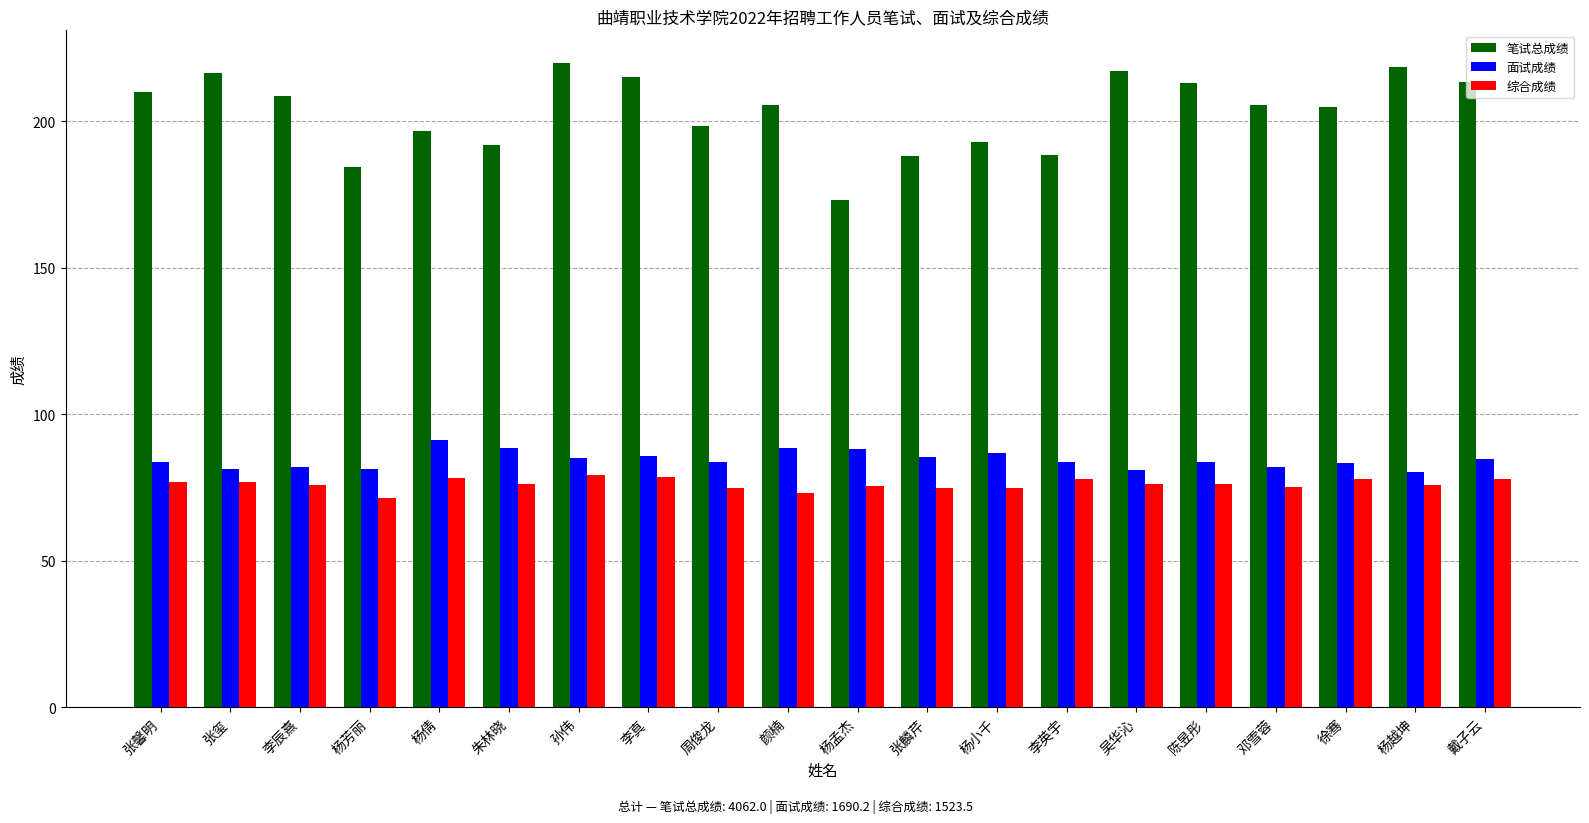

What is the label of the 10th bar from the right?

杨孟杰